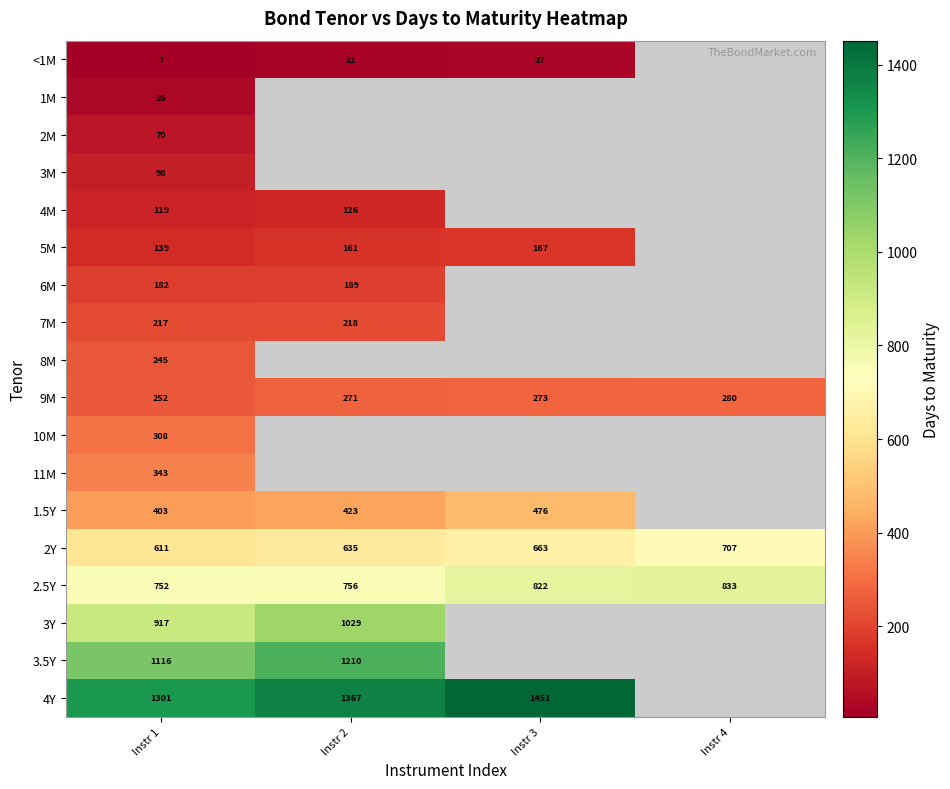

How many 2Y values are between 635 and 707?

3